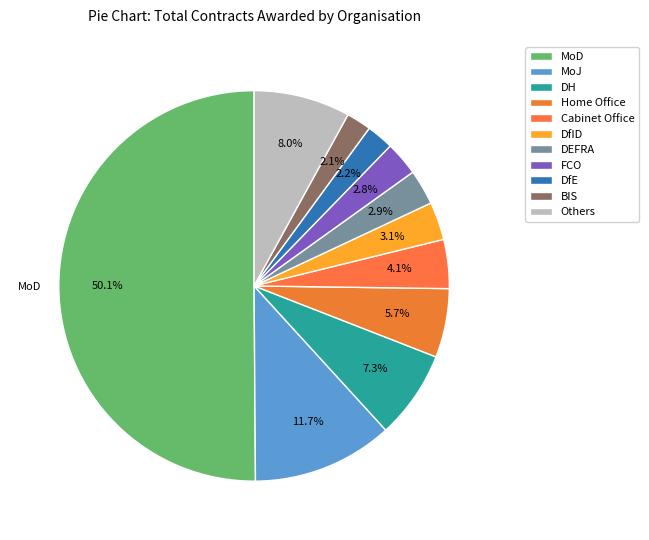

Count the number of slices in the pie.

11